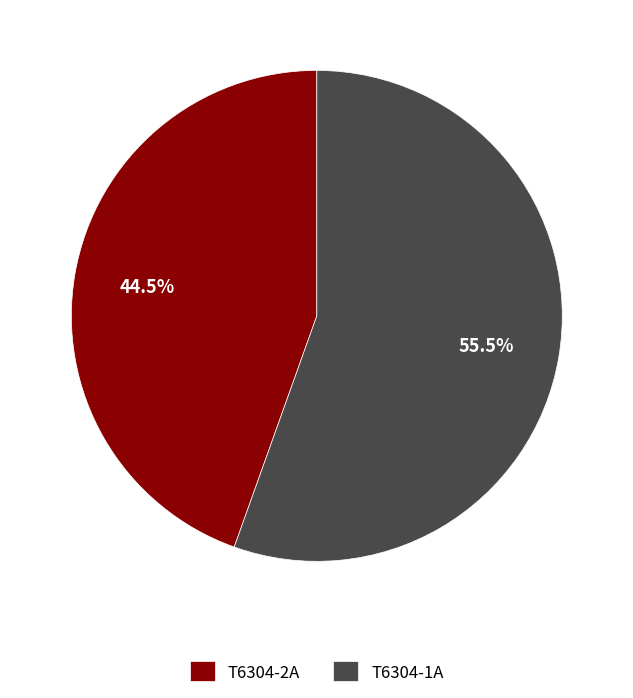

True or false: T6304-1A accounts for 69% of the total.

False